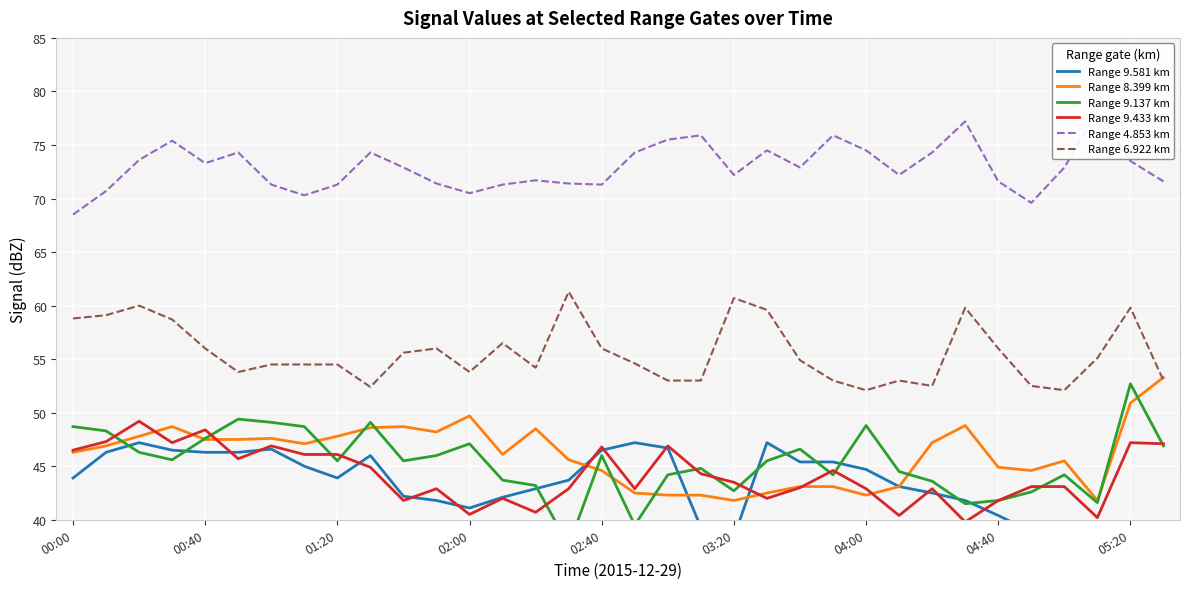

What is the difference between the maximum and minimum values in the Range 6.922 km series?

9.2